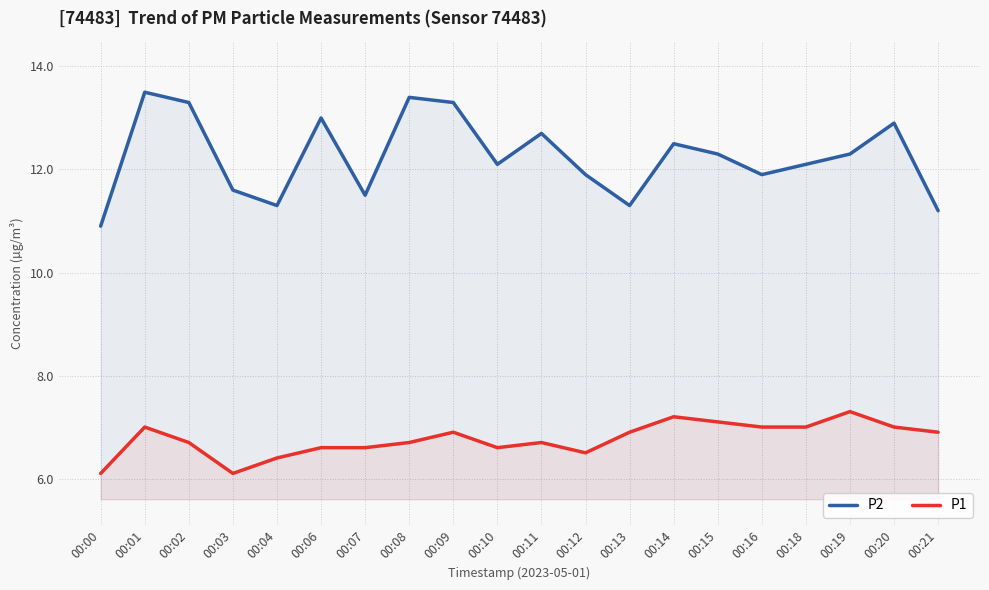

Where does the P2 series first go above 12?

00:01